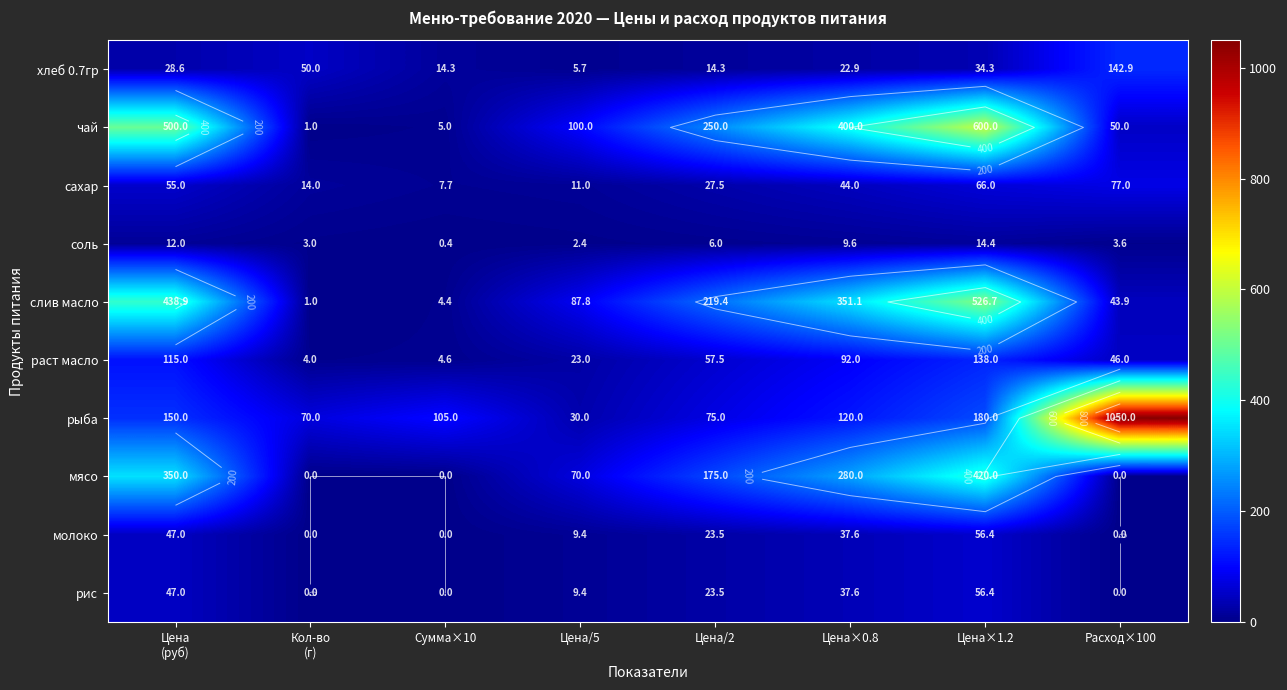

Between Цена×1.2 and Кол-во
(г), which is larger?

Кол-во
(г)